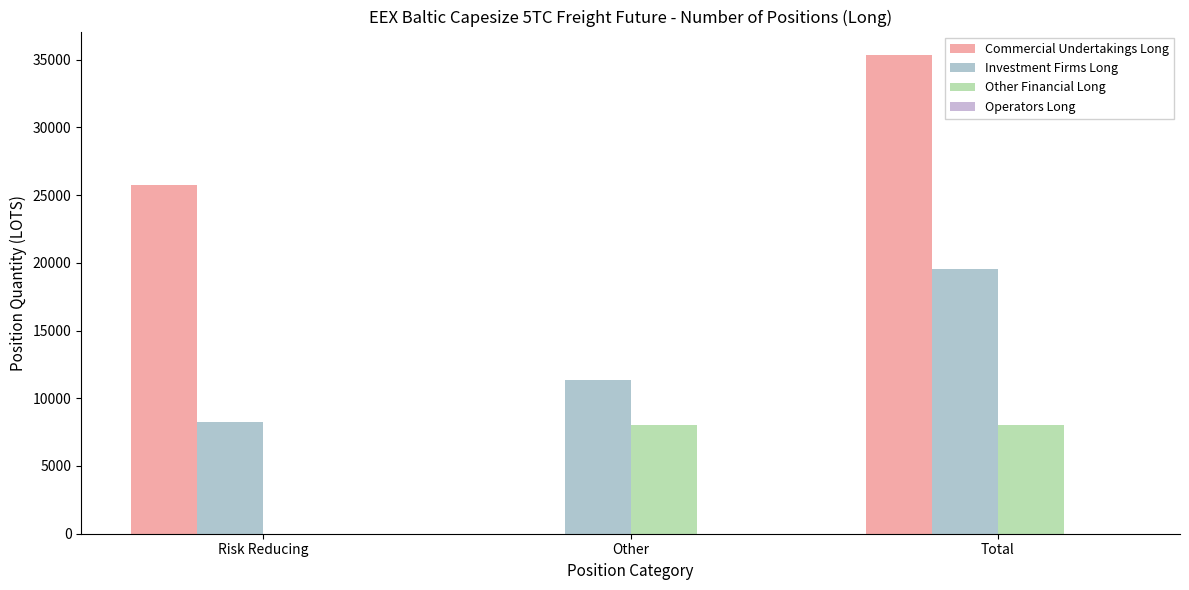

Are the bars horizontal?

No